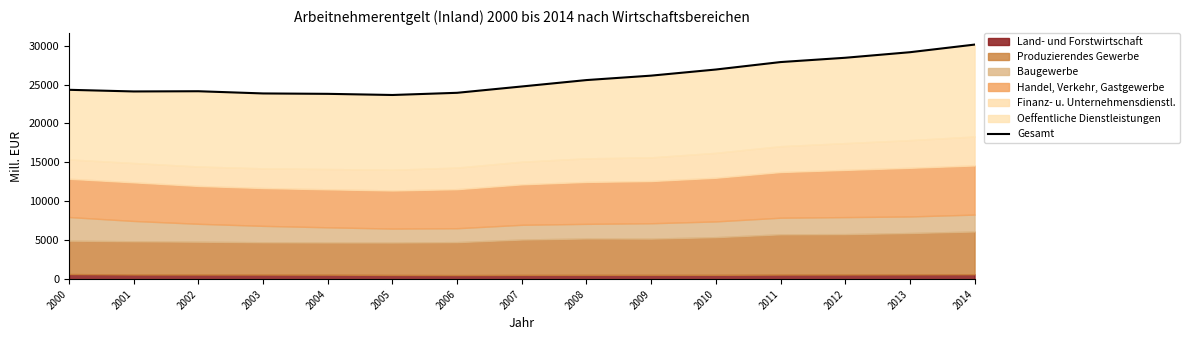

Between 2013 and 2006, which is larger?

2013